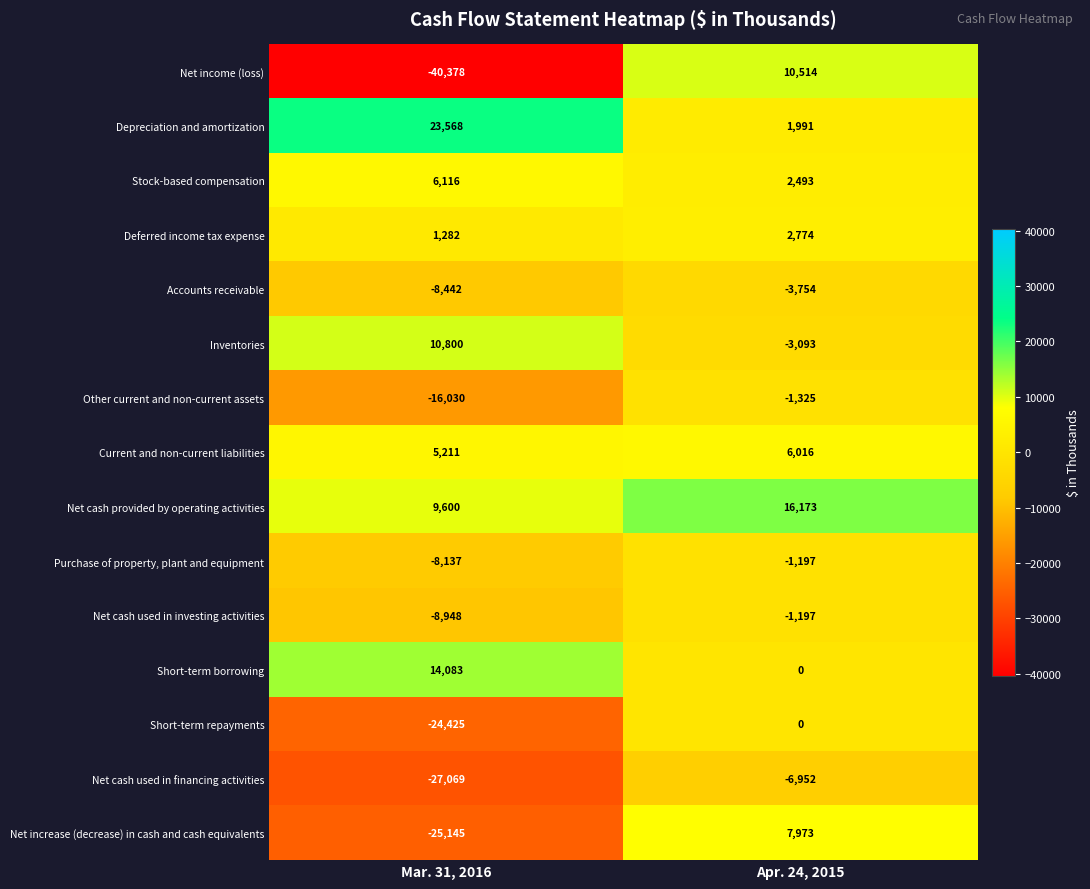

What is the sum of the Depreciation and amortization values at Mar. 31, 2016 and Apr. 24, 2015?

25559